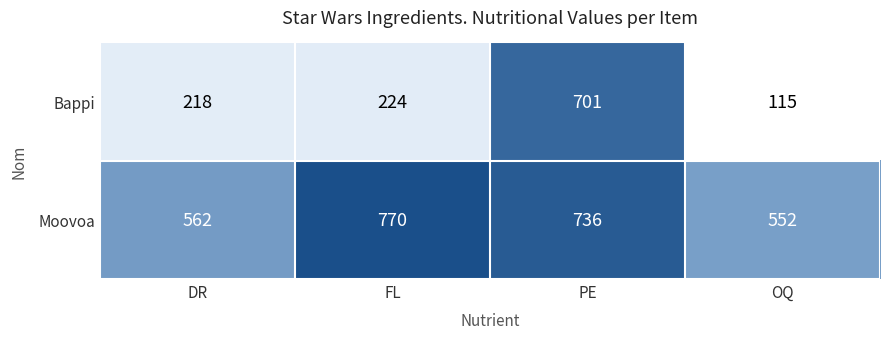

What is the approximate value of Bappi at PE?

701